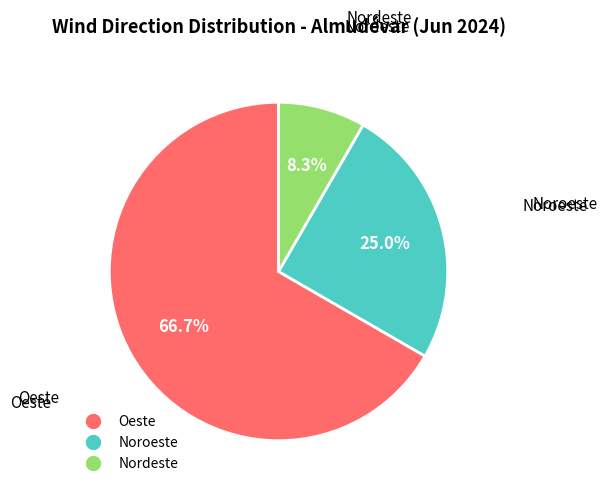

Is there any slice that represents more than half of the pie?

Yes